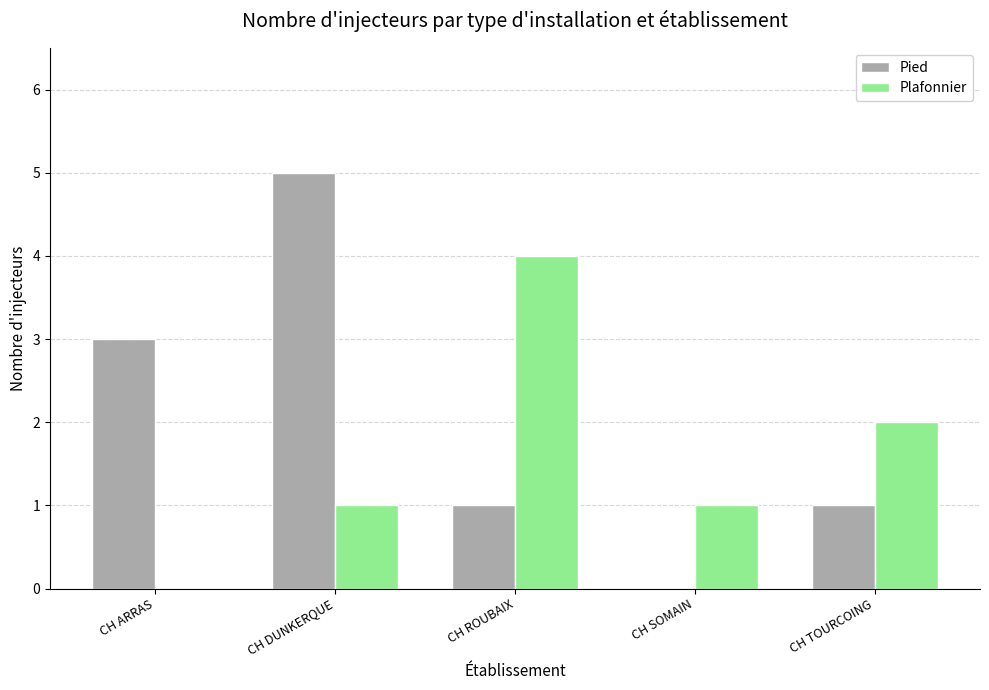

At which label does Plafonnier reach its peak?

CH ROUBAIX